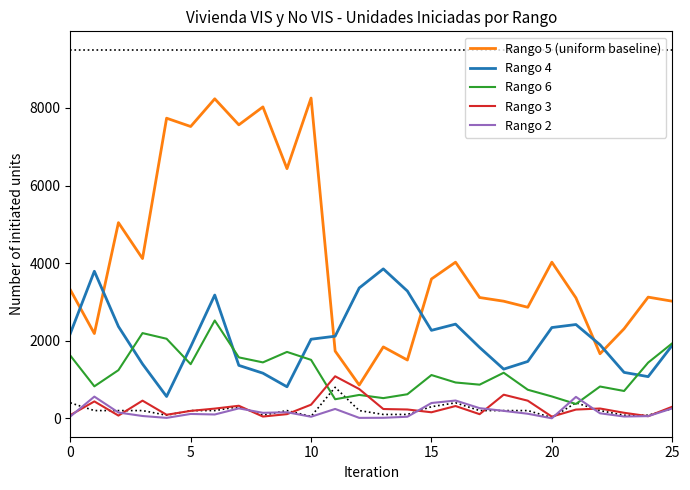

What is the difference between the second highest and second lowest values in the Rango 2 series?

541